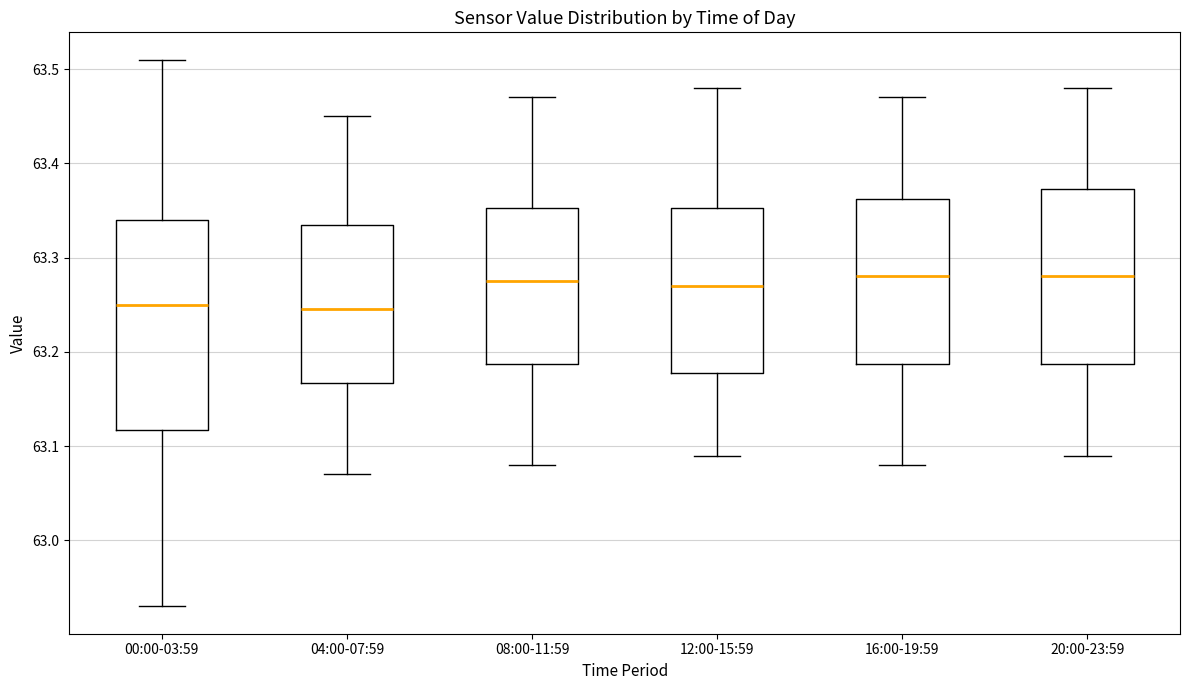

Reading left to right, read every box against the y-axis: the position of its median line, the range the box covers, and the ends of its whiskers. The values are not printed on the chart, so give them approximately, as read against the axis.

00:00-03:59: median 63.25, box 63.12 to 63.34, whiskers 62.93 to 63.51
04:00-07:59: median 63.25, box 63.17 to 63.34, whiskers 63.07 to 63.45
08:00-11:59: median 63.28, box 63.19 to 63.35, whiskers 63.08 to 63.47
12:00-15:59: median 63.27, box 63.18 to 63.35, whiskers 63.09 to 63.48
16:00-19:59: median 63.28, box 63.19 to 63.36, whiskers 63.08 to 63.47
20:00-23:59: median 63.28, box 63.19 to 63.37, whiskers 63.09 to 63.48